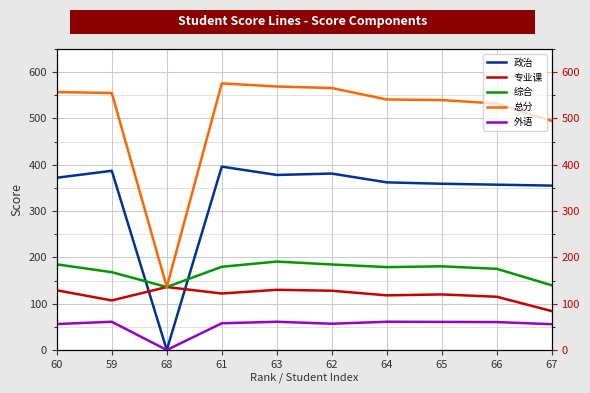

What is the value of the 专业课 point at the 8th from the left?

120.0